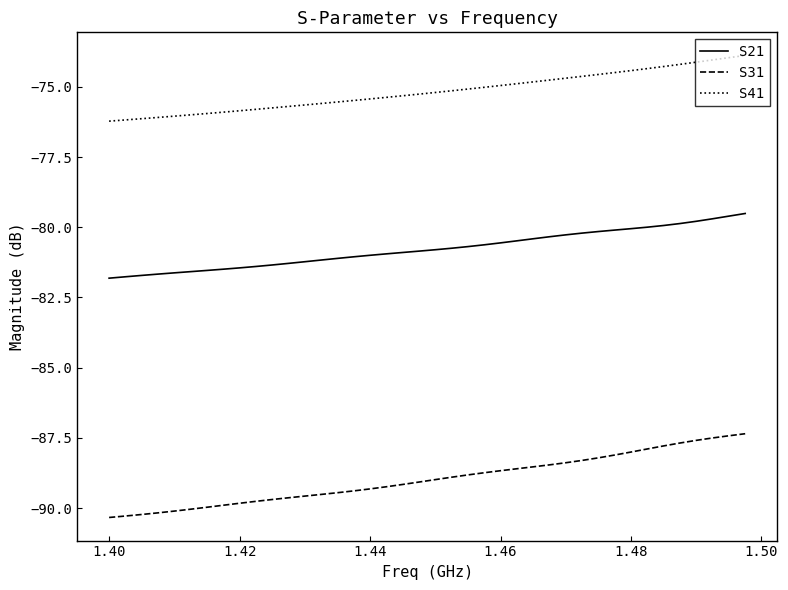

True or false: S21 and S31 intersect in this chart.

False